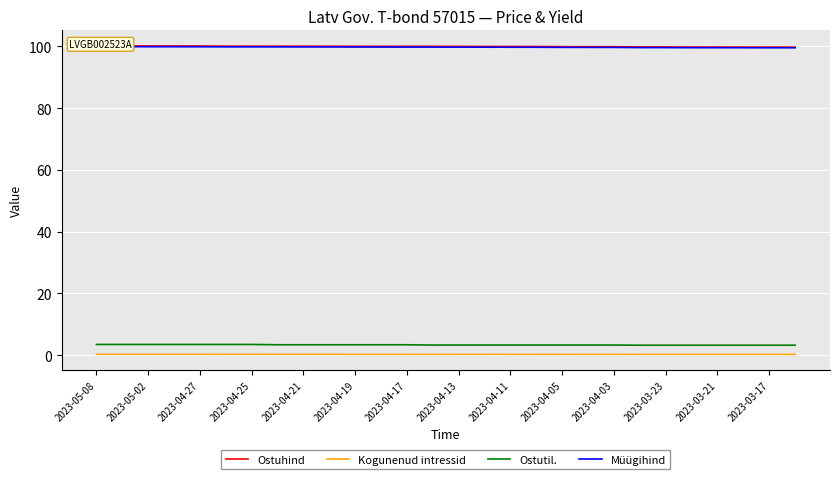

Rank the series at 27 from lowest to highest value.

Kogunenud intressid, Ostutil., Müügihind, Ostuhind